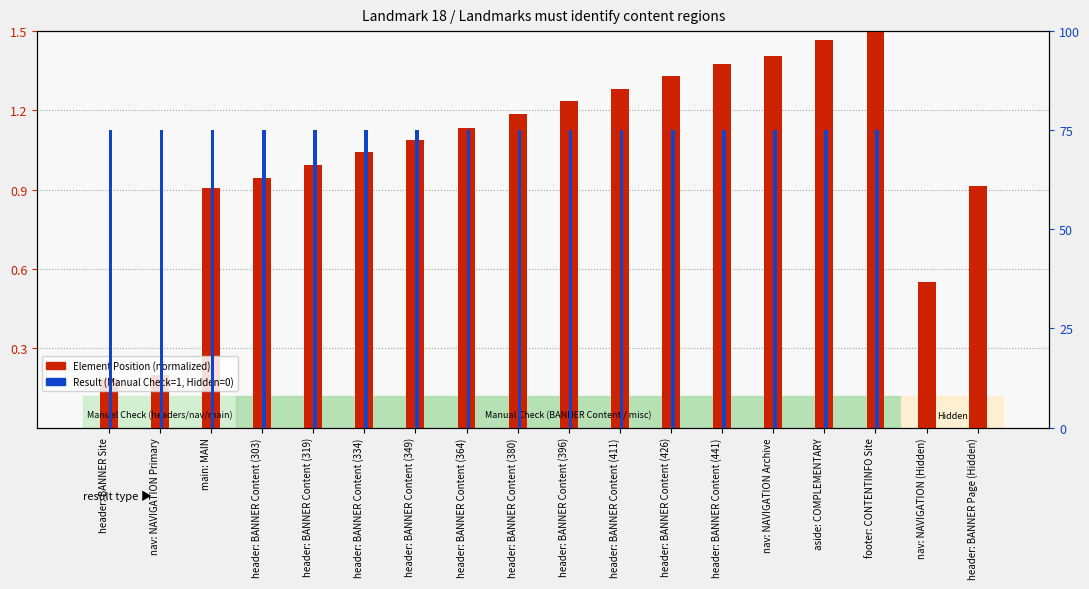

At which label is Element Position (normalized) closest to 0?

header: BANNER Site